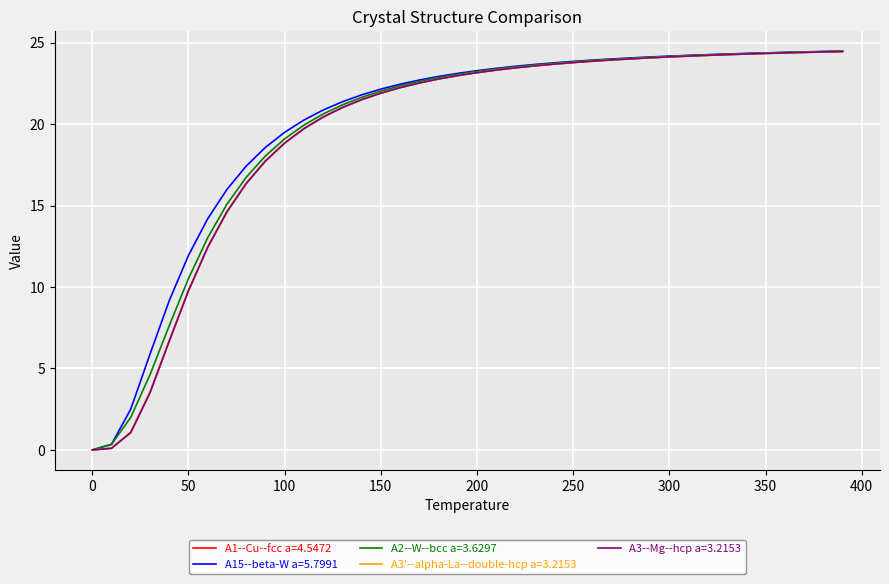

What is the highest value of the A1--Cu--fcc a=4.5472 series?

24.5